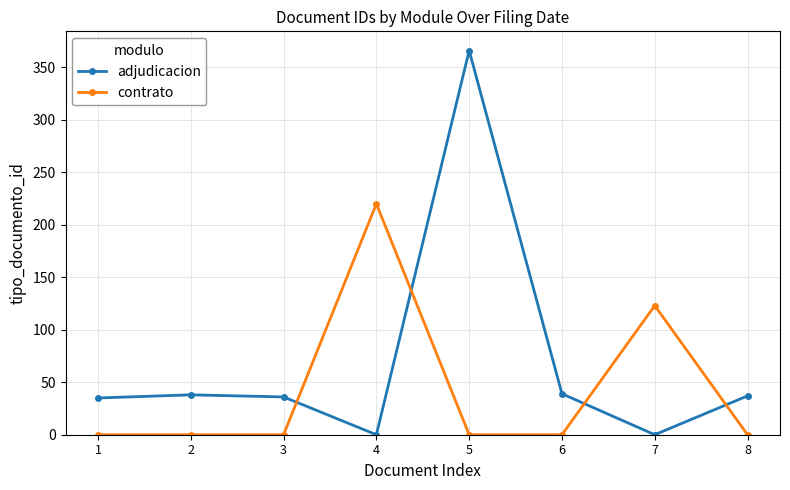

How many series are shown in this chart?

2